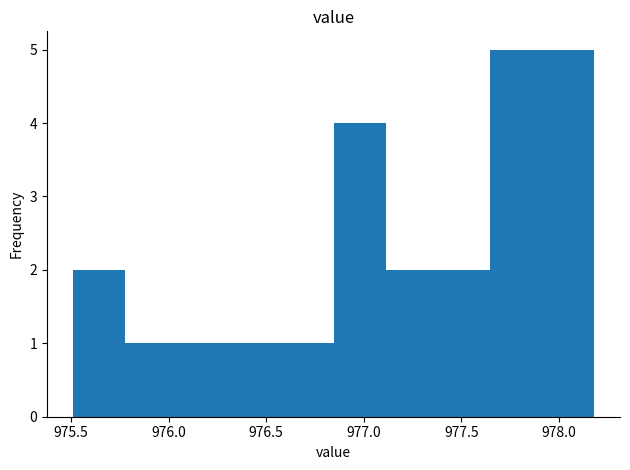

How tall is the bar that spans 977.40 to 977.65 on the x-axis? Neither the bar edges nor the heights are printed on the chart, so give them approximately, as read against the axes.

2